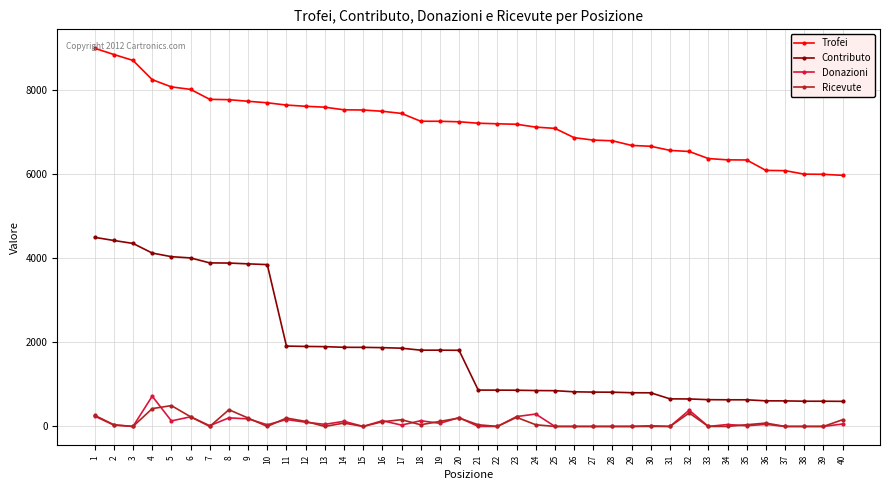

True or false: Contributo and Ricevute intersect in this chart.

False